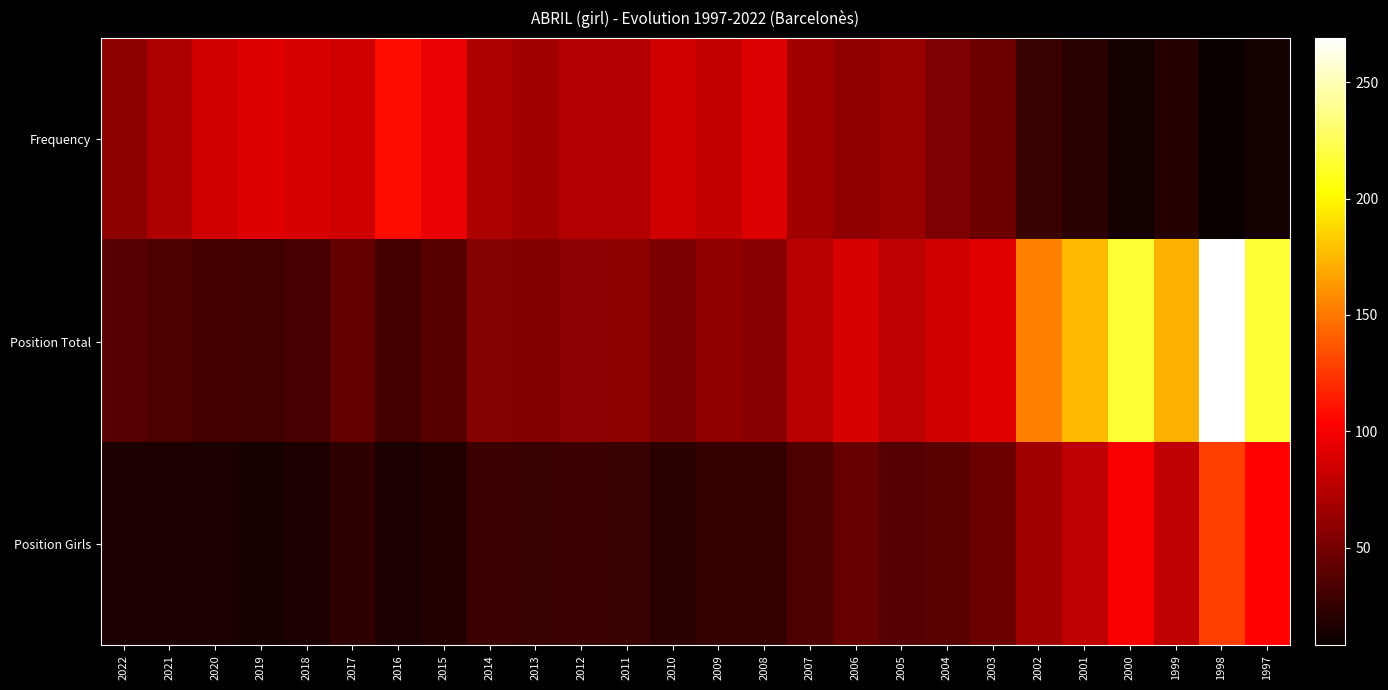

Which series has the largest total across all categories?

Position Total